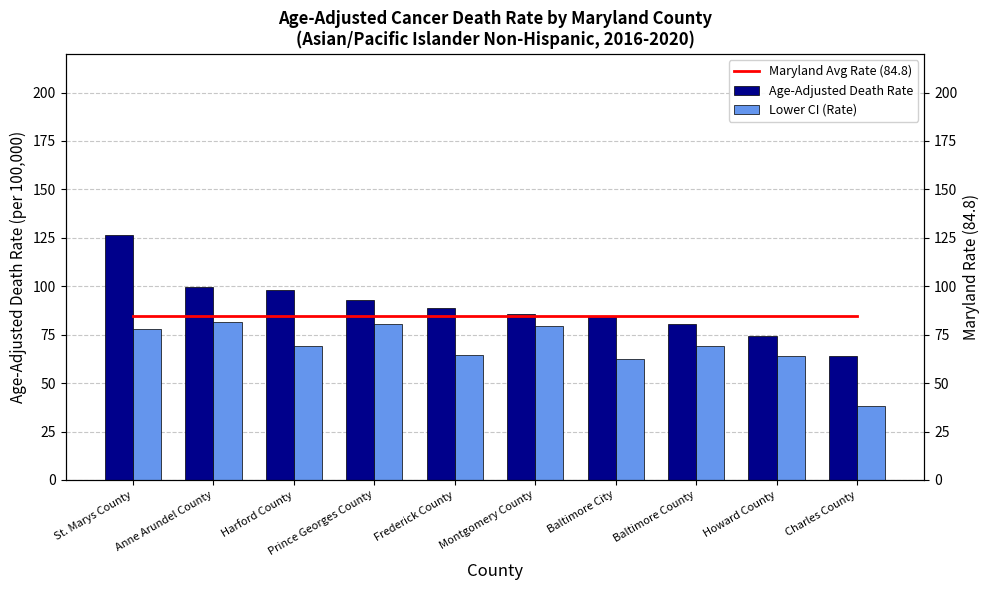

What are all the series names shown in the legend?

Age-Adjusted Death Rate, Lower CI (Rate), Maryland Avg Rate (84.8)